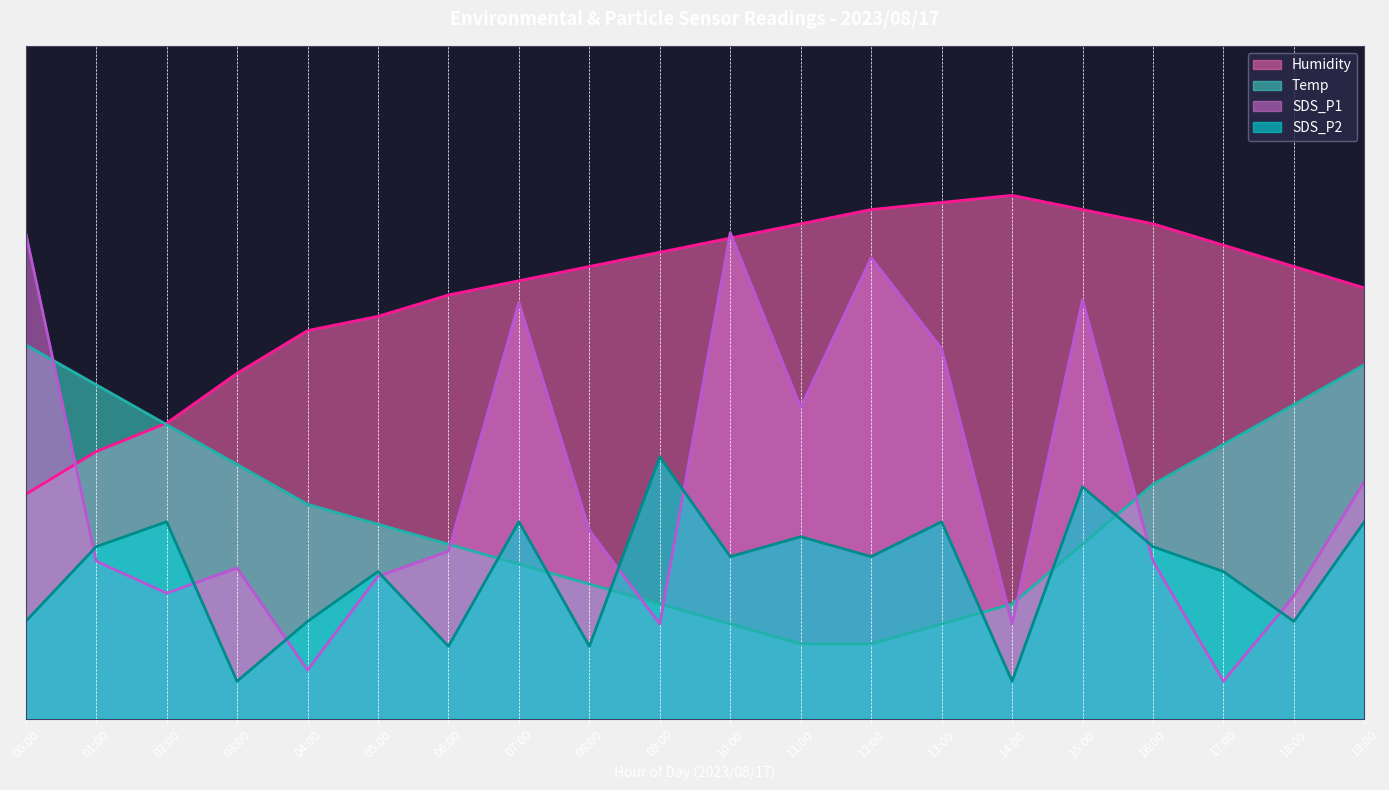

Does the chart display data point markers on the line(s)?

No